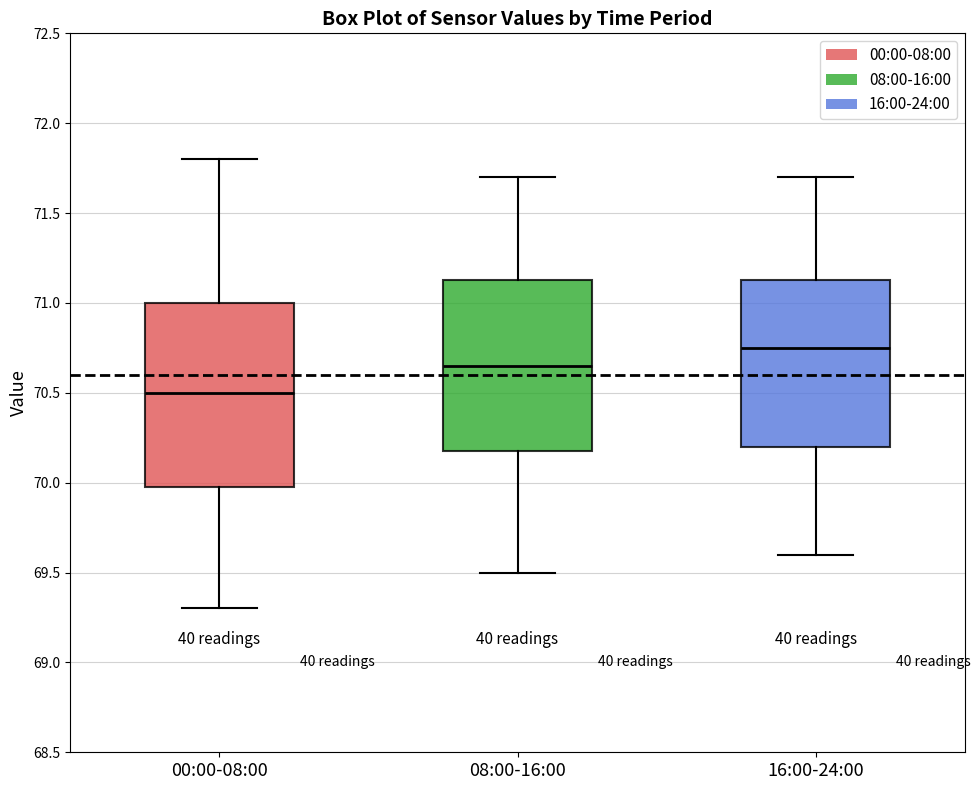

Reading left to right, read every box against the y-axis: the position of its median line, the range the box covers, and the ends of its whiskers. The values are not printed on the chart, so give them approximately, as read against the axis.

00:00-08:00: median 70.50, box 70.00 to 71.00, whiskers 69.30 to 71.80
08:00-16:00: median 70.65, box 70.20 to 71.15, whiskers 69.50 to 71.70
16:00-24:00: median 70.75, box 70.20 to 71.15, whiskers 69.60 to 71.70